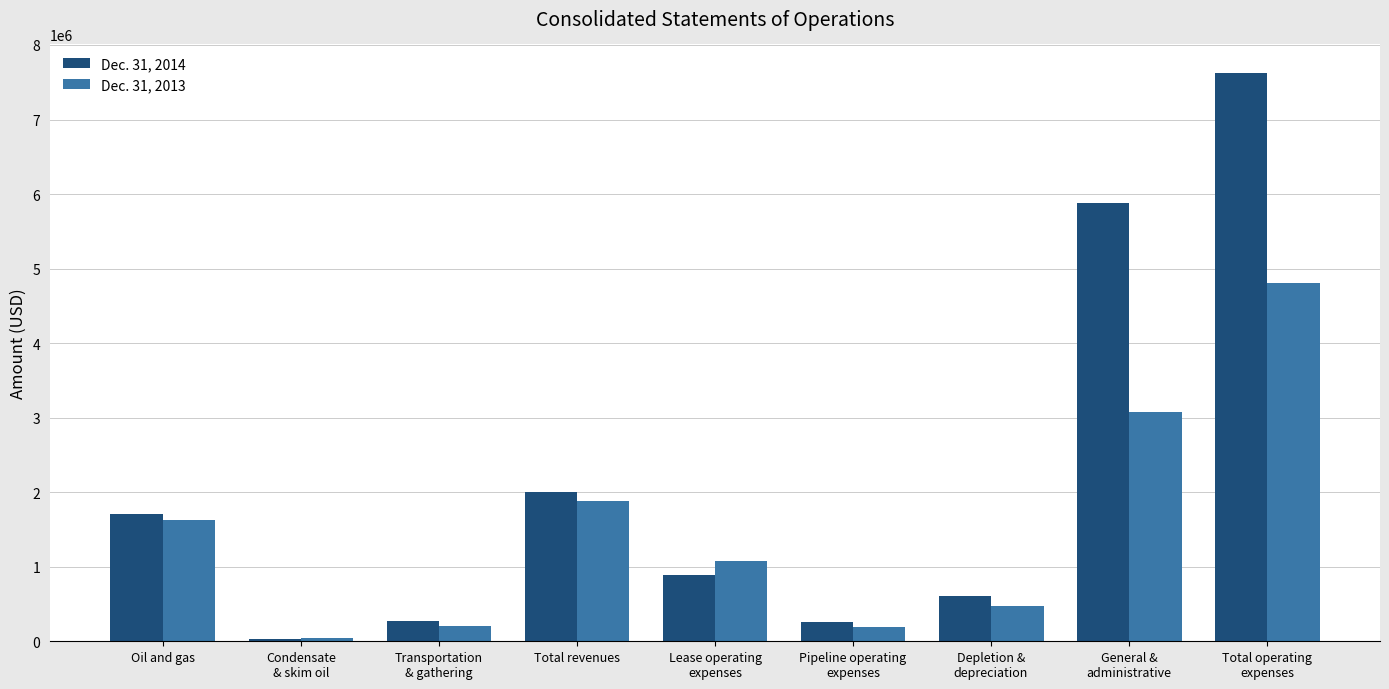

What are all the series names shown in the legend?

Dec. 31, 2014, Dec. 31, 2013